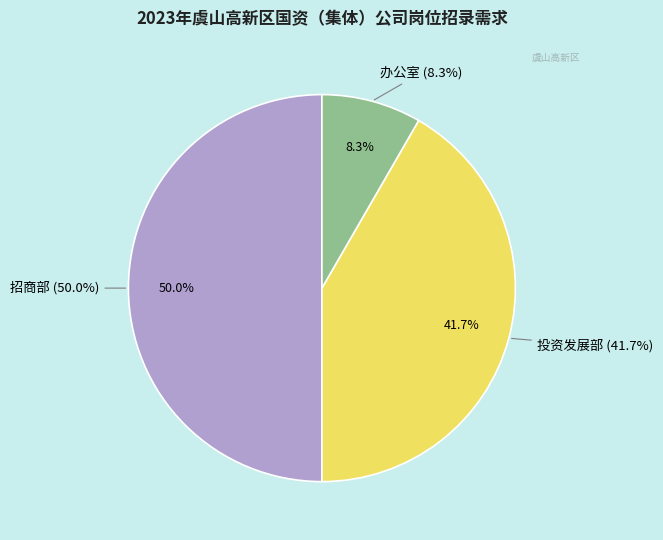

Is the sum of 招商部 and 办公室 greater than half?

Yes